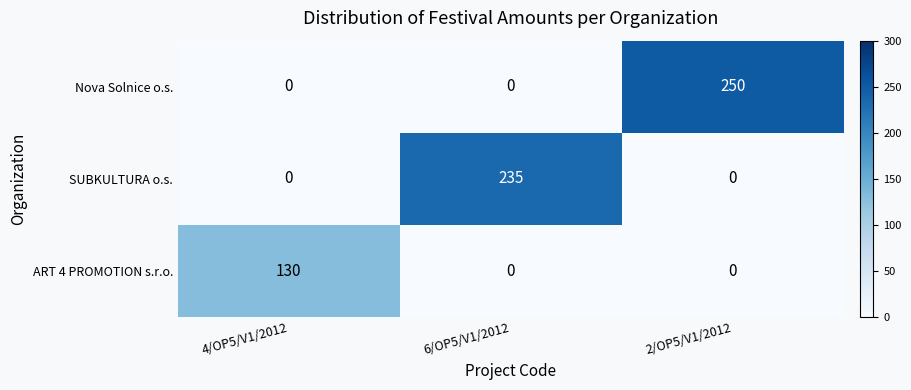

What is the difference between the highest and lowest values at 4/OP5/V1/2012?

130